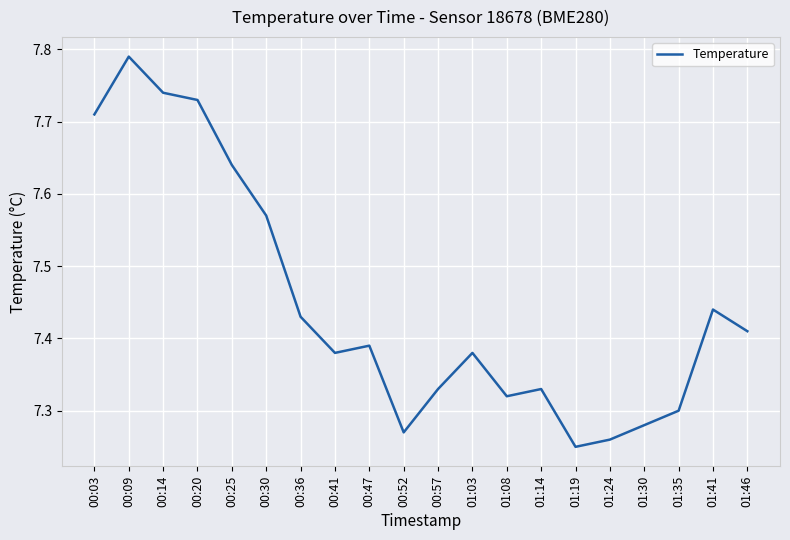

What is the difference between the maximum and second lowest values?

0.5